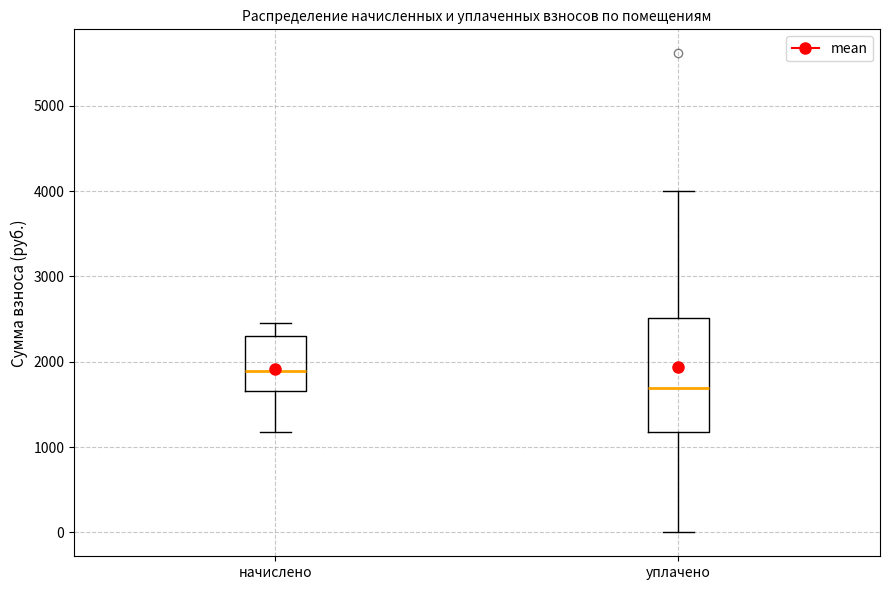

Which box's median line is the highest?

начислено